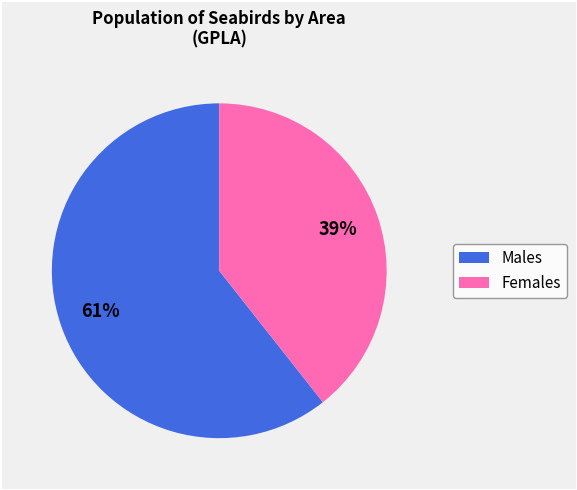

Is there any slice that represents more than half of the pie?

Yes